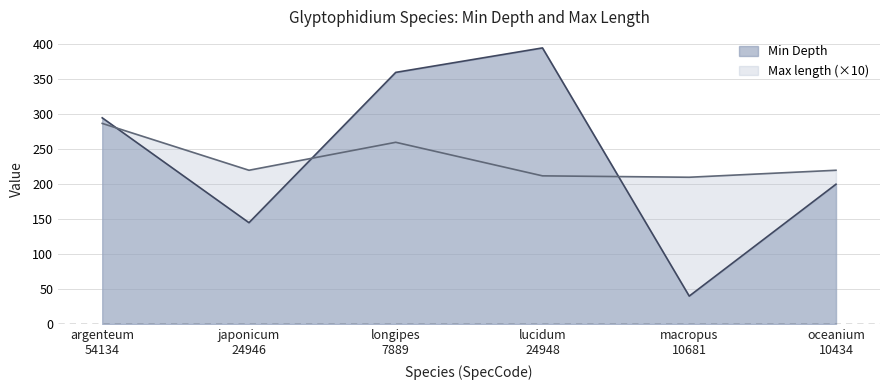

What is the label of the 2nd point from the right?

macropus
10681